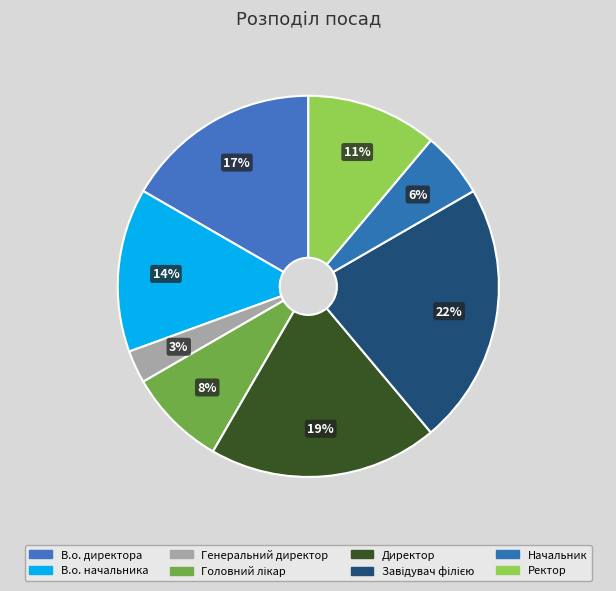

How many segments does this pie chart have?

8